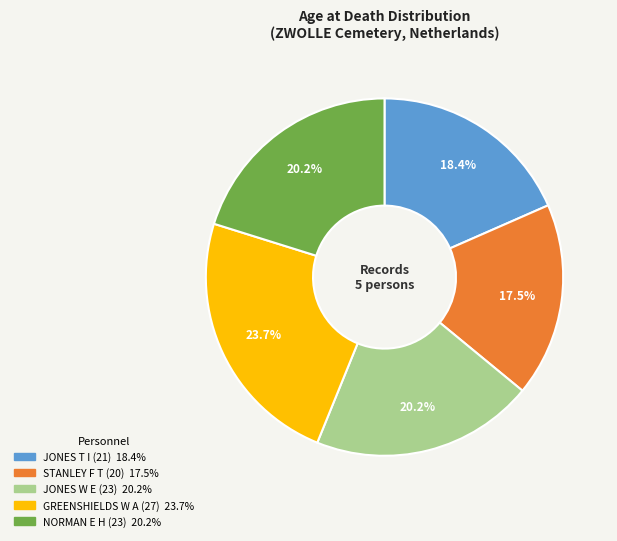

Is NORMAN E H (23) the majority of the pie?

No